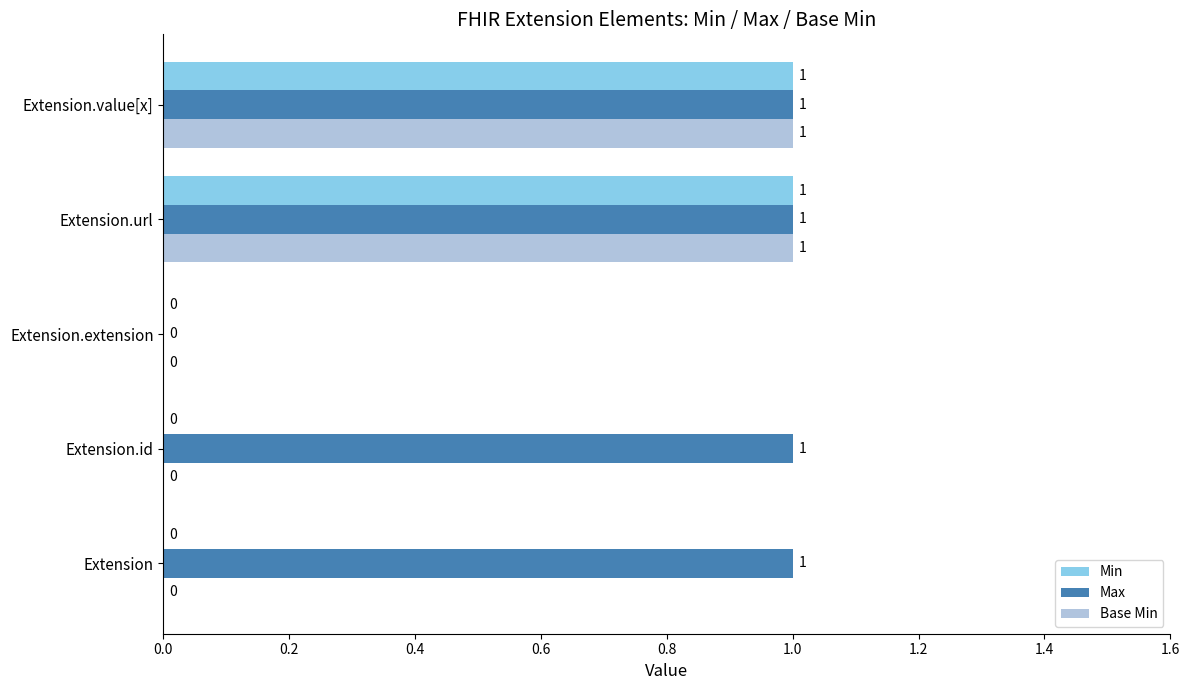

Count the number of data series in this chart.

3